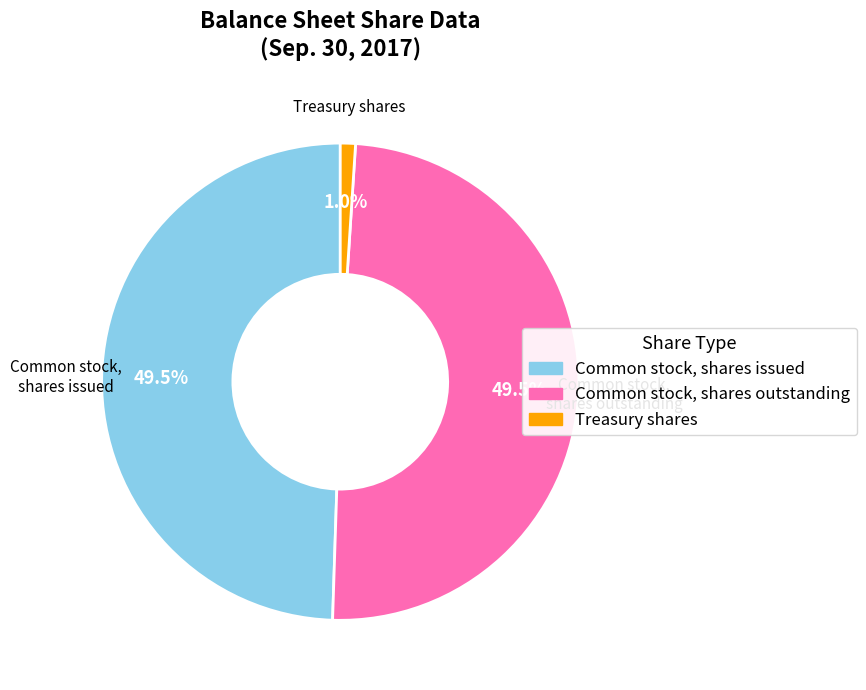

How much of the chart is everything except Common stock, shares issued?

50.5%